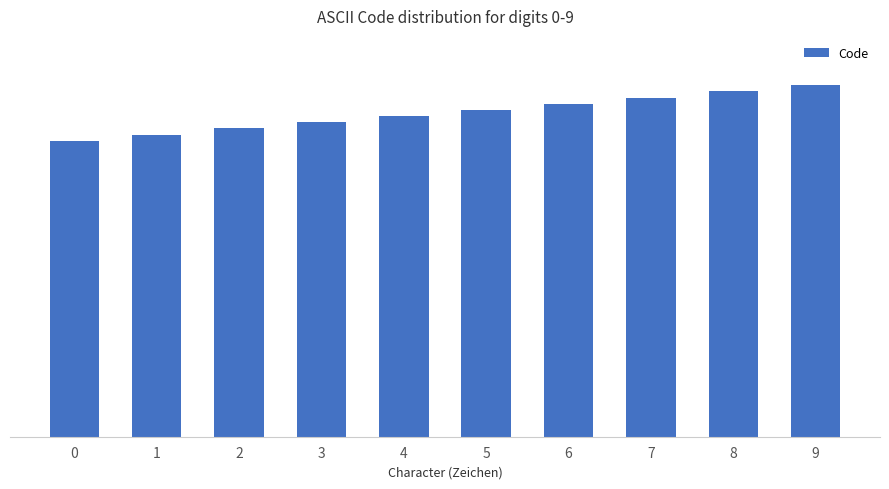

Is it true that the value at 2 is 50?

True